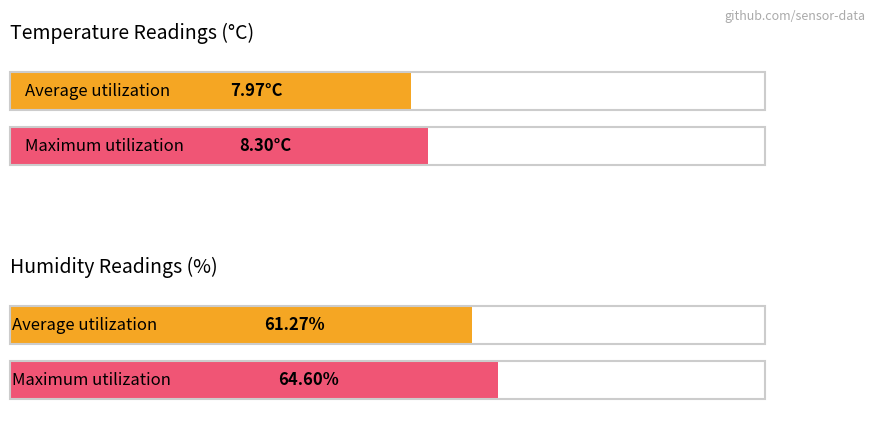

Are the bars grouped side by side (vs. stacked)?

Yes